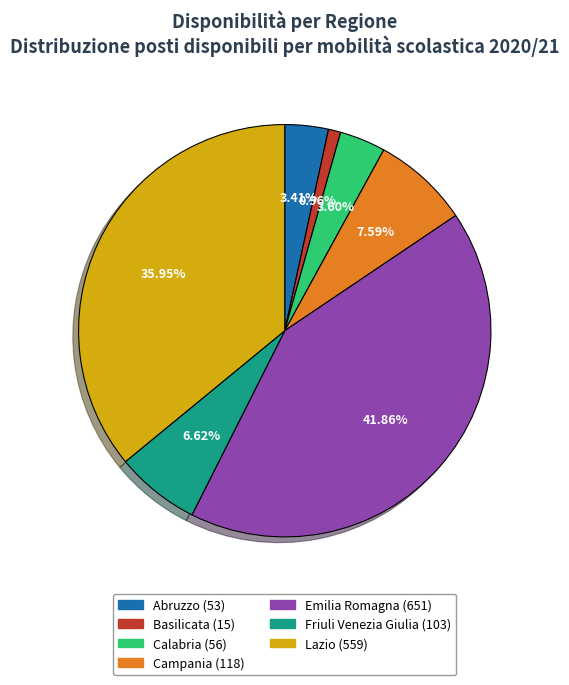

Which has a higher value, Friuli Venezia Giulia or Calabria?

Friuli Venezia Giulia